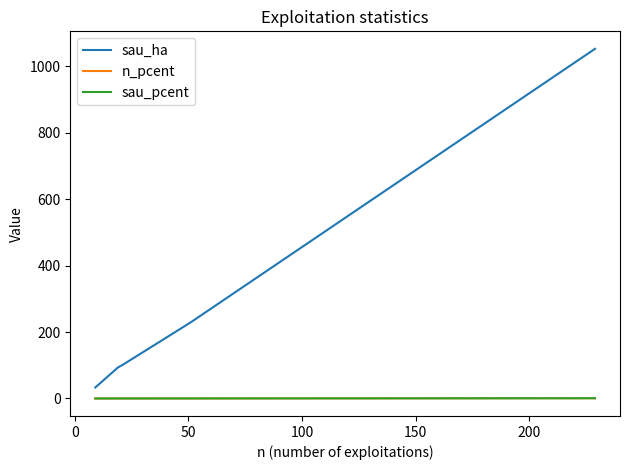

True or false: sau_ha and sau_pcent intersect in this chart.

False